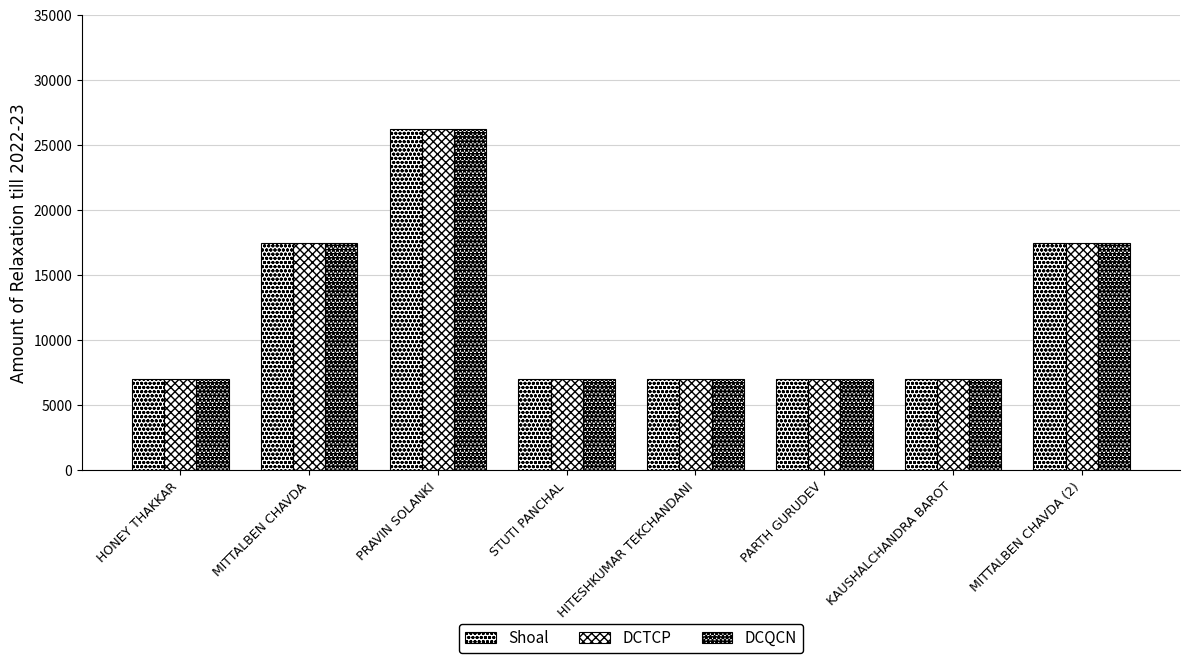

Count the number of data series in this chart.

3